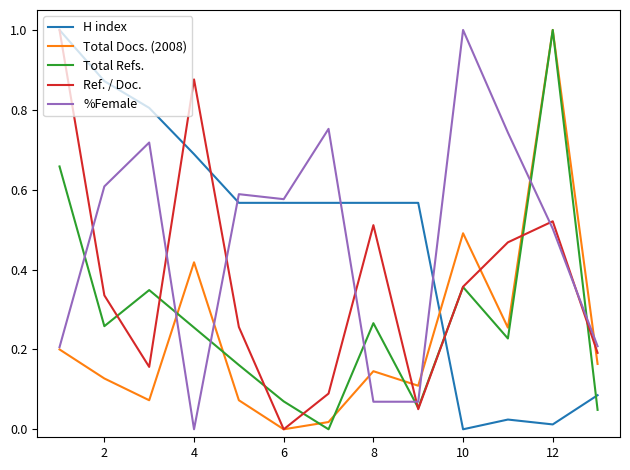

In Ref. / Doc., how many points are higher than both neighbors (excluding endpoints)?

3